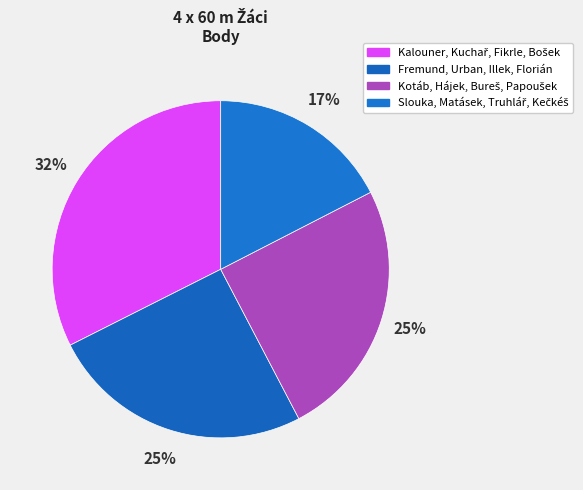

How many slices are in this pie chart?

4